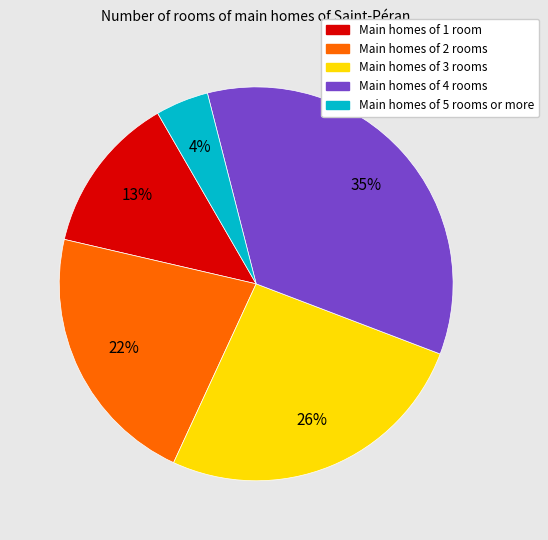

Which has a higher value, Main homes of 5 rooms or more or Main homes of 1 room?

Main homes of 1 room